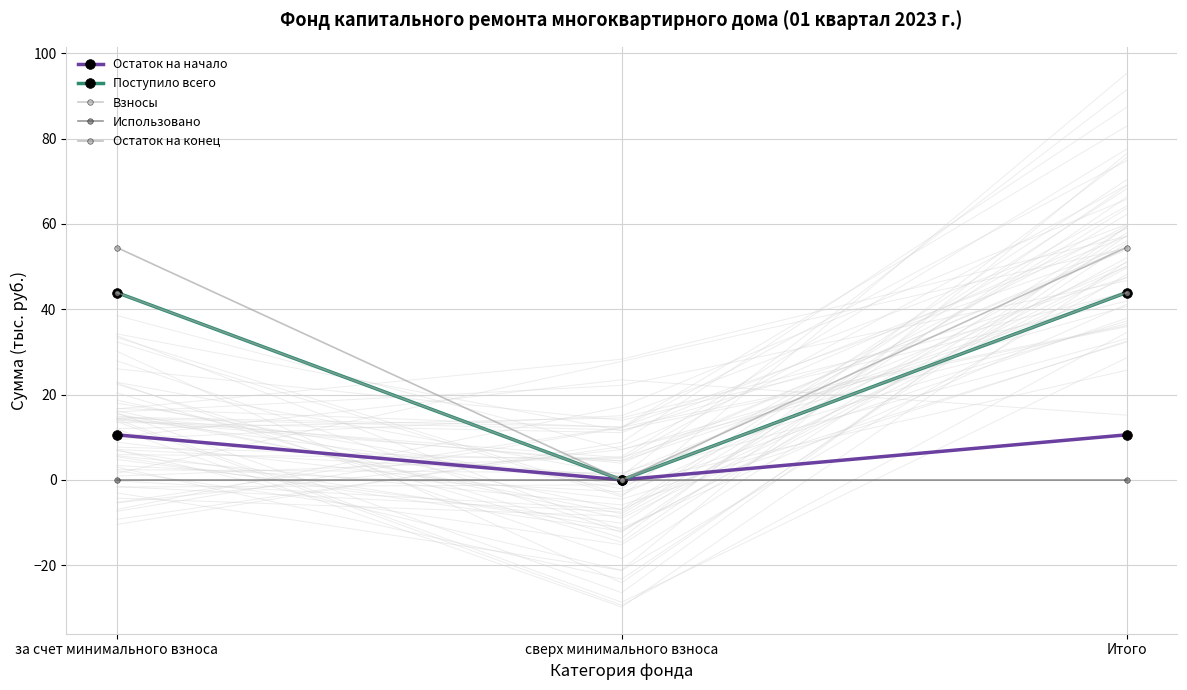

Is it true that Остаток на конец equals 88.9 at за счет минимального взноса?

False